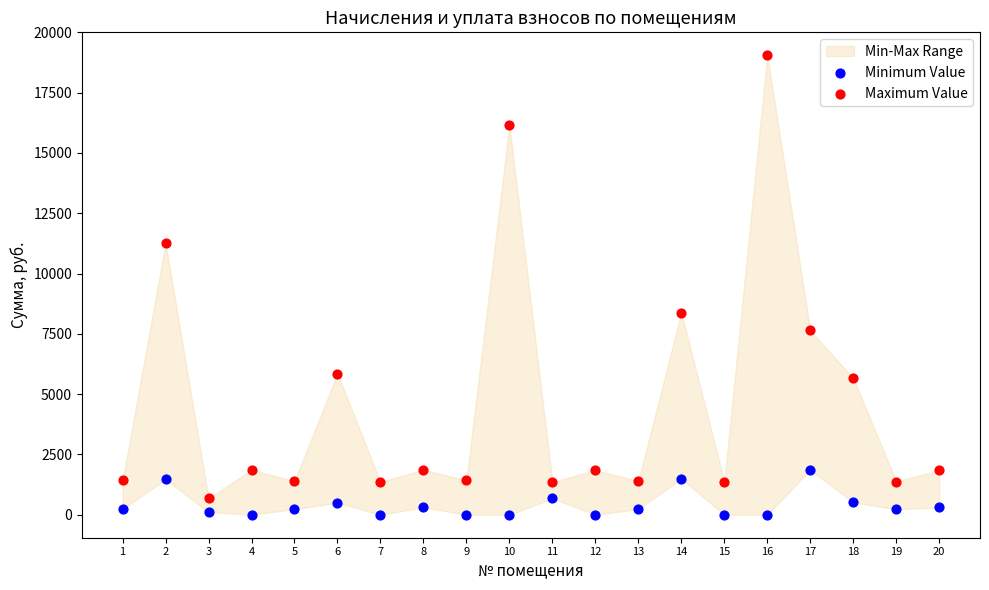

Which series reaches the minimum Y coordinate?

Minimum Value